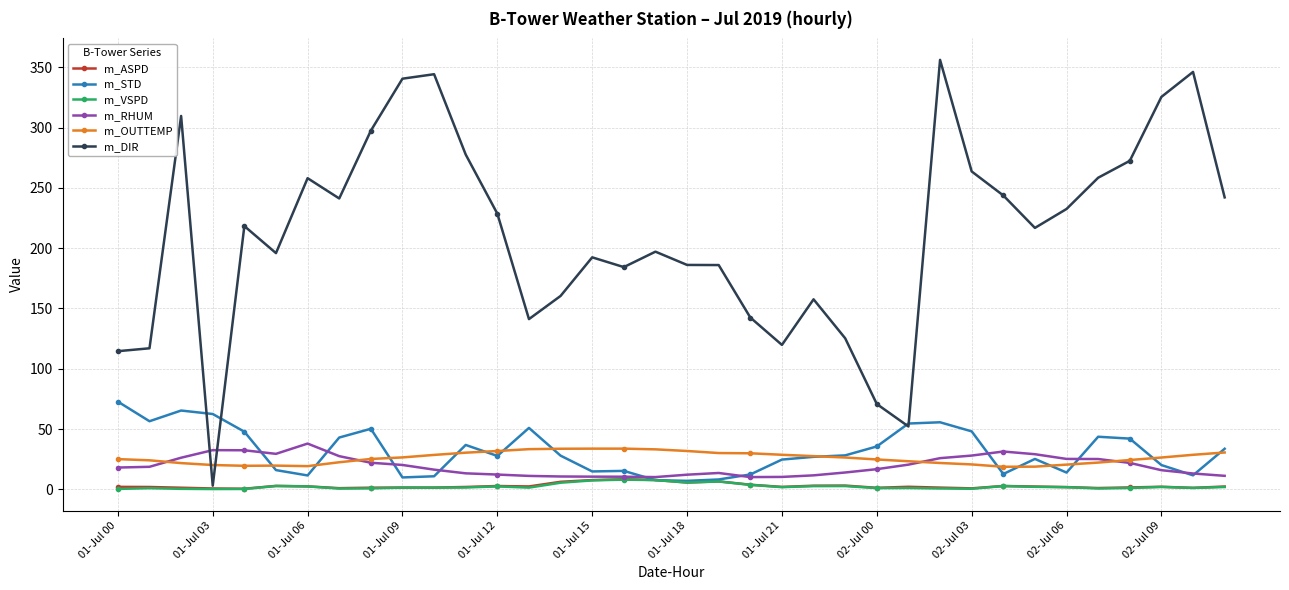

True or false: m_STD has more than 0 points higher than both neighbors.

True